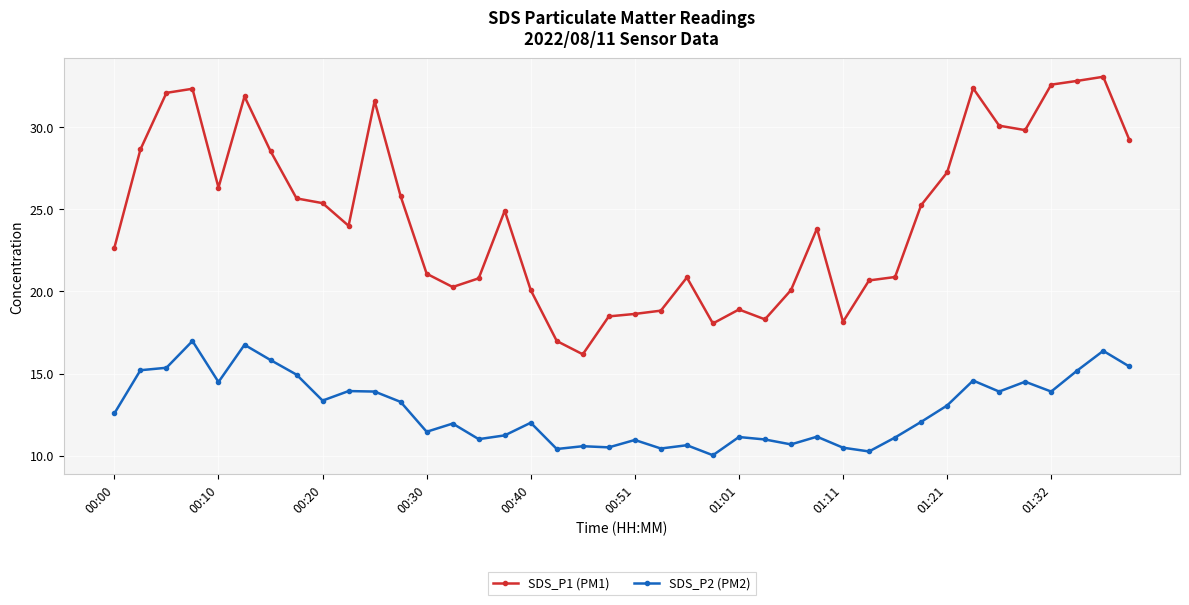

At how many categories does at least one series exceed 22?

23